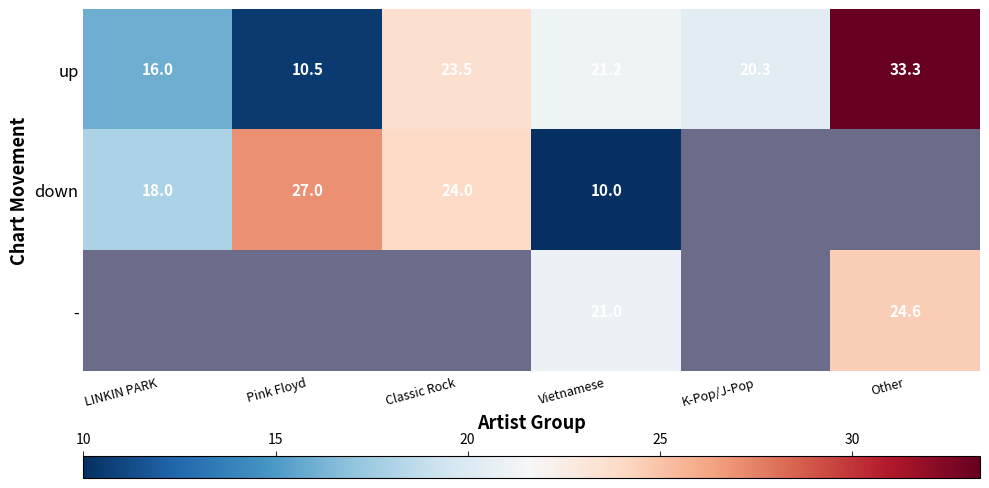

What is the average value of the up series?

20.8